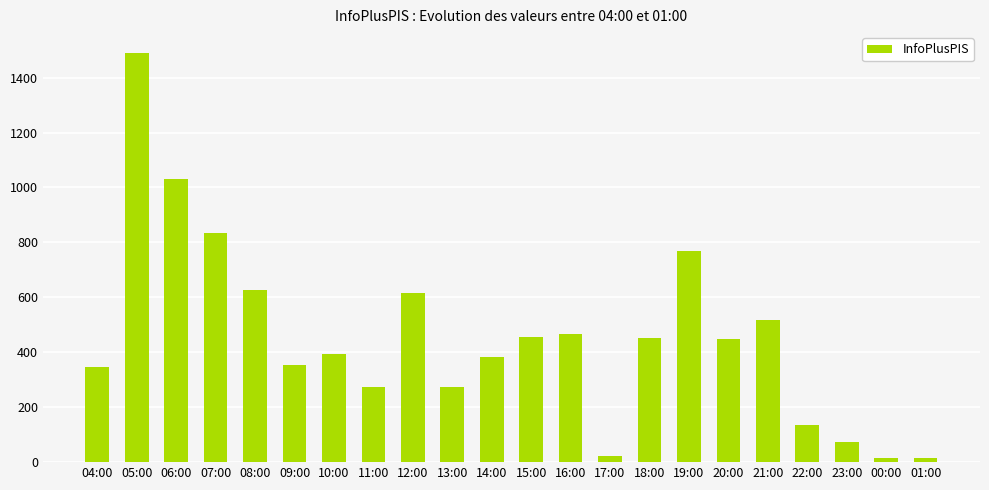

Between 10:00 and 08:00, which is larger?

08:00